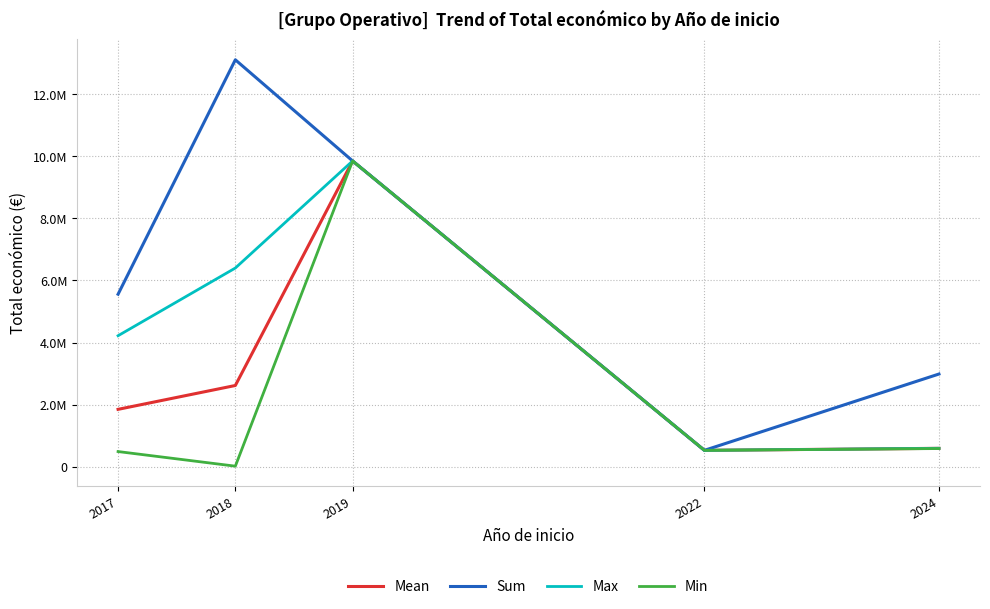

Which series has the widest spread of values?

Sum